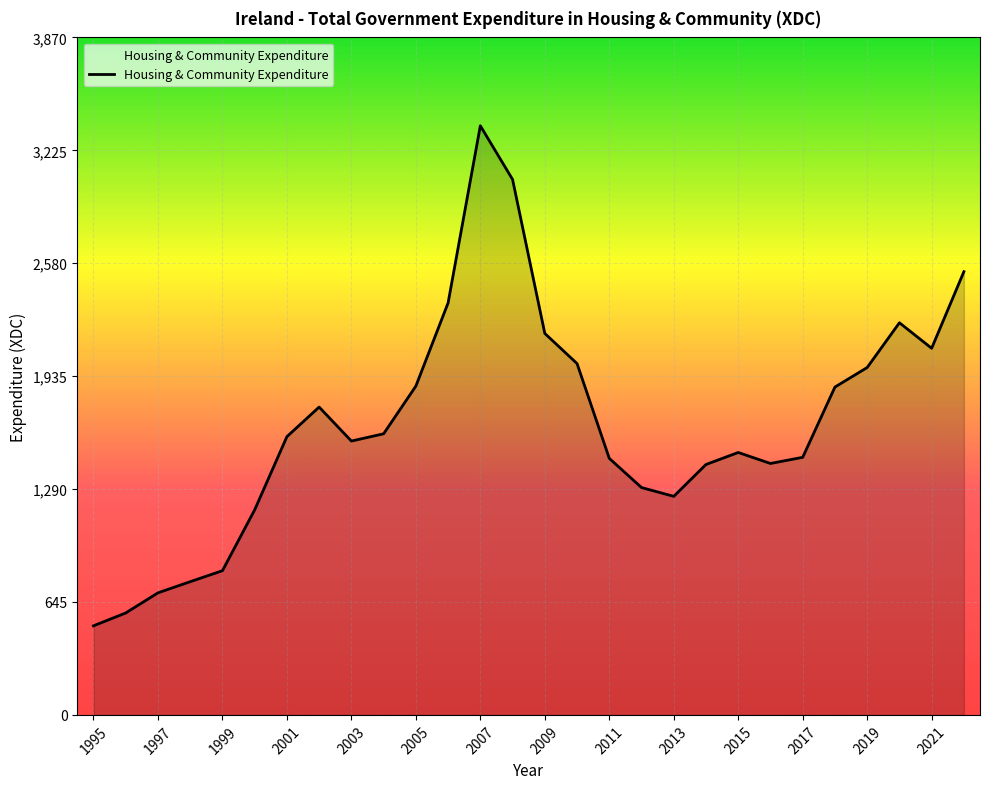

What is the average value?

1660.0